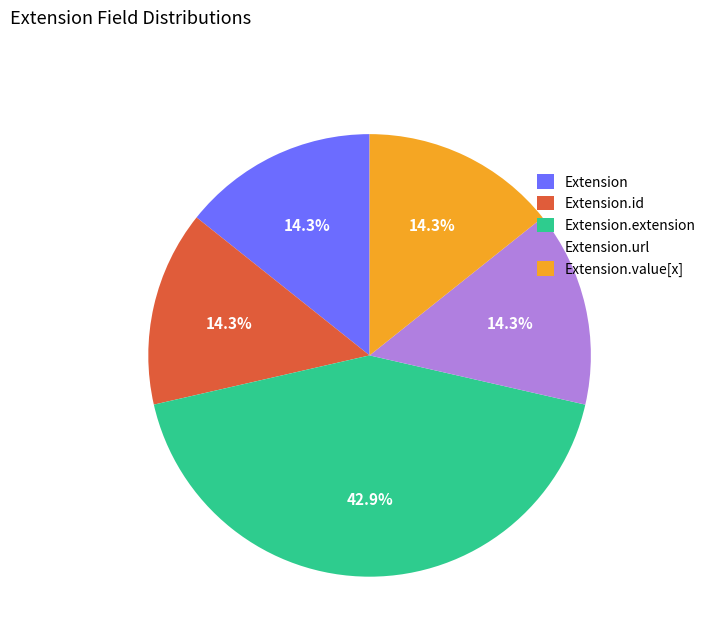

Which category has the biggest portion of the pie?

Extension.extension